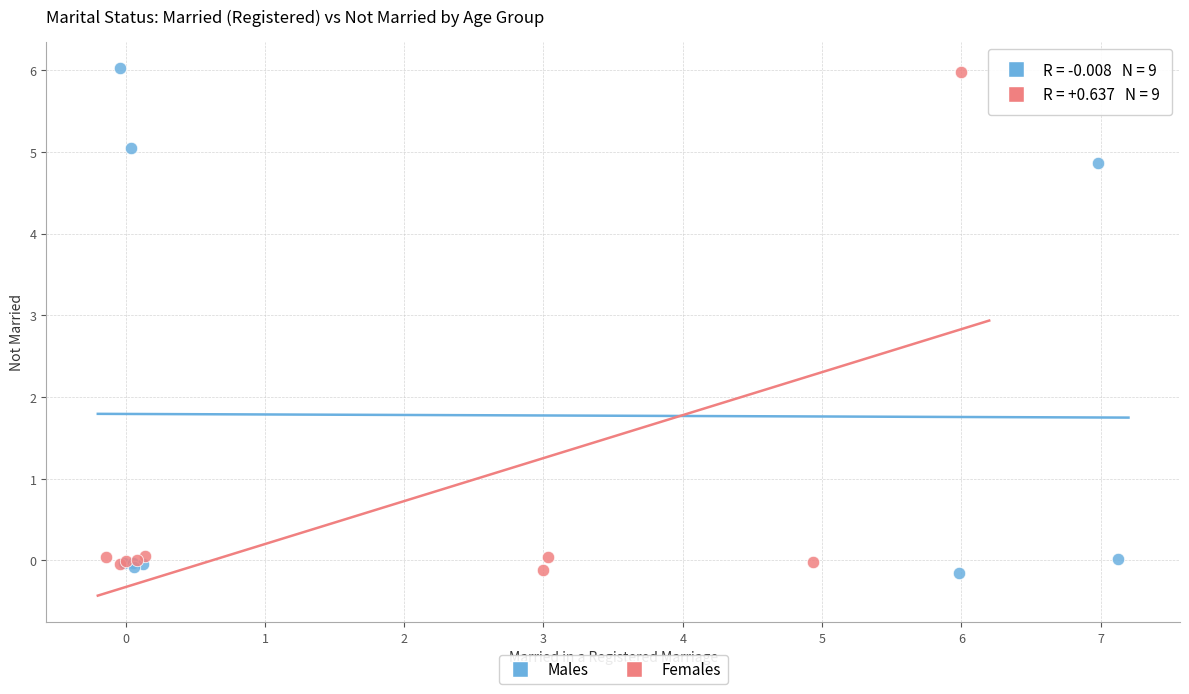

What are all the series names shown in the legend?

Males, Females